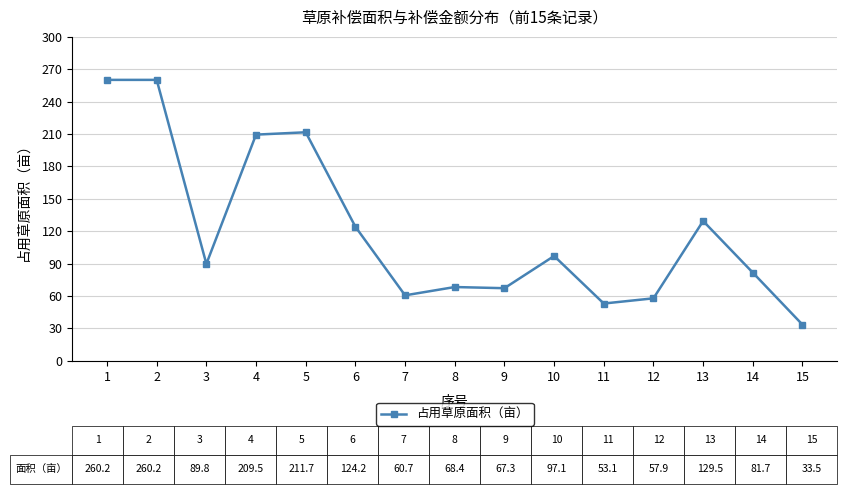

Read the value at 3.

89.8